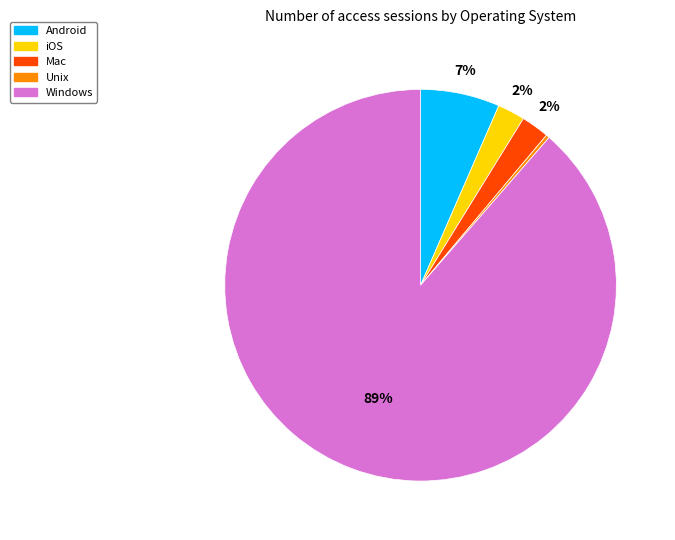

What is the smallest slice in the pie chart?

Unix